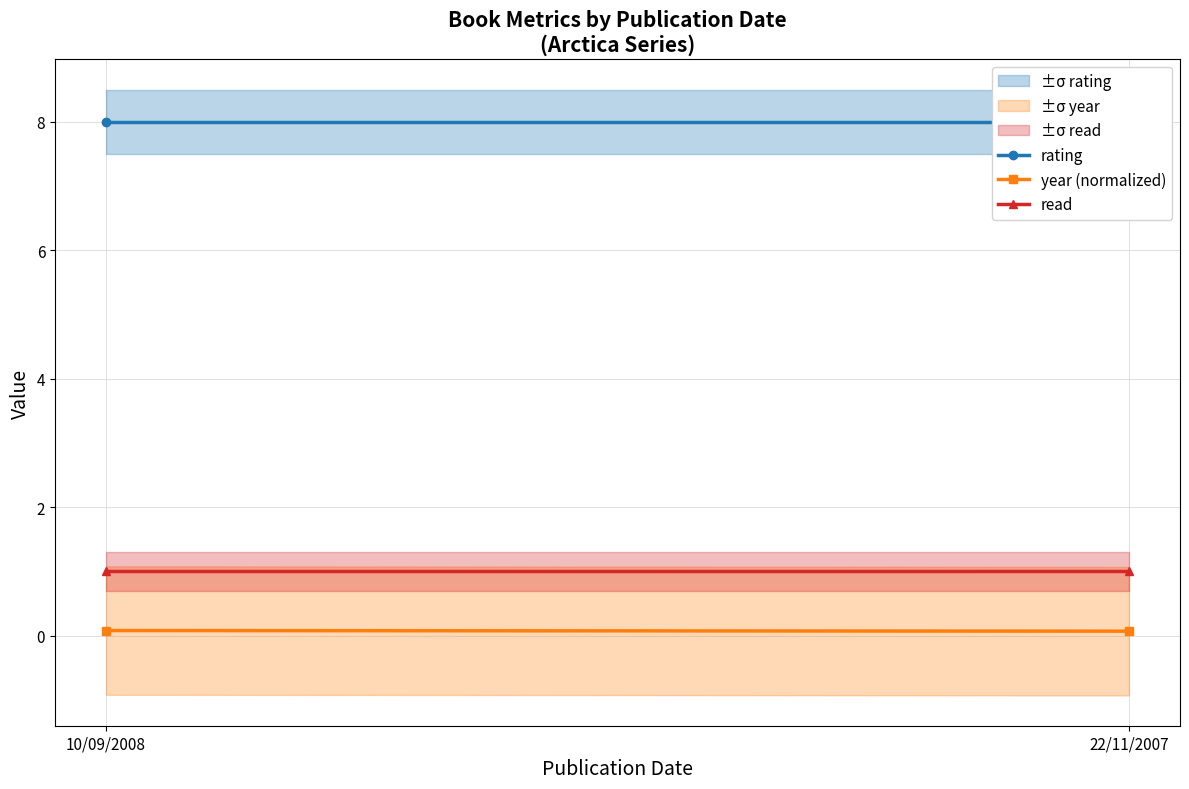

Which category has the highest value in the year (normalized) series?

10/09/2008